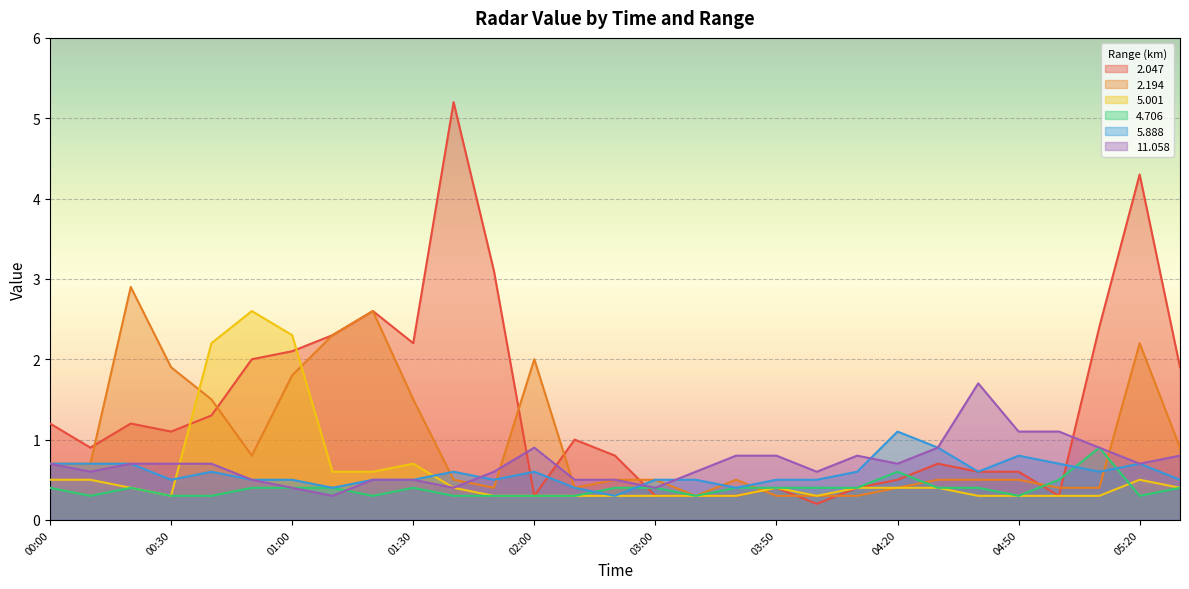

True or false:   4.706 has more than 2 points higher than both neighbors.

True